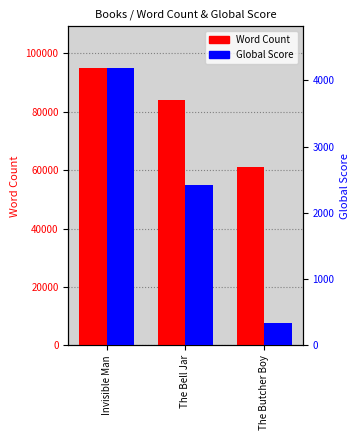

What position from the right is Invisible Man?

3